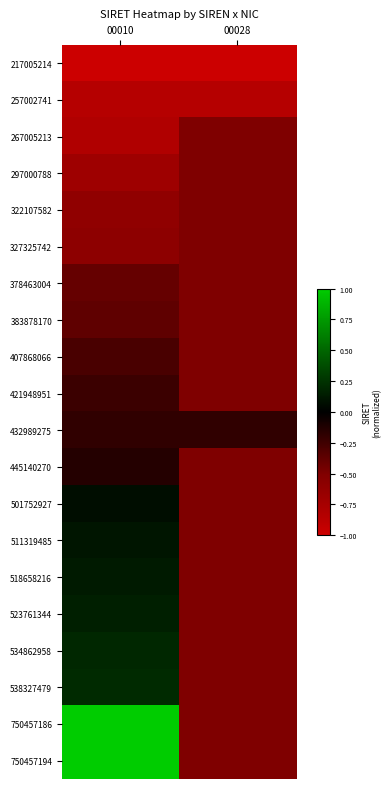

Rank the series by their maximum value, from lowest to highest.

217005214, 257002741, 267005213, 297000788, 322107582, 327325742, 378463004, 383878170, 407868066, 421948951, 432989275, 445140270, 501752927, 511319485, 518658216, 523761344, 534862958, 538327479, 750457186, 750457194